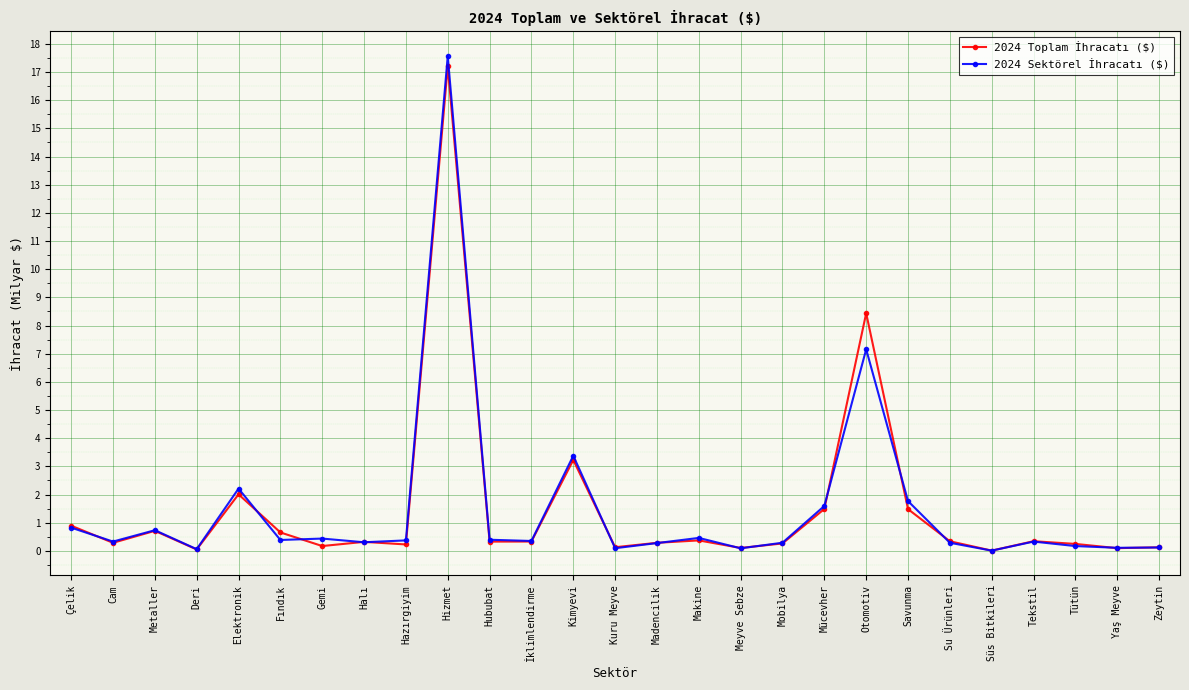

What position from the left is Süs Bitkileri?

23